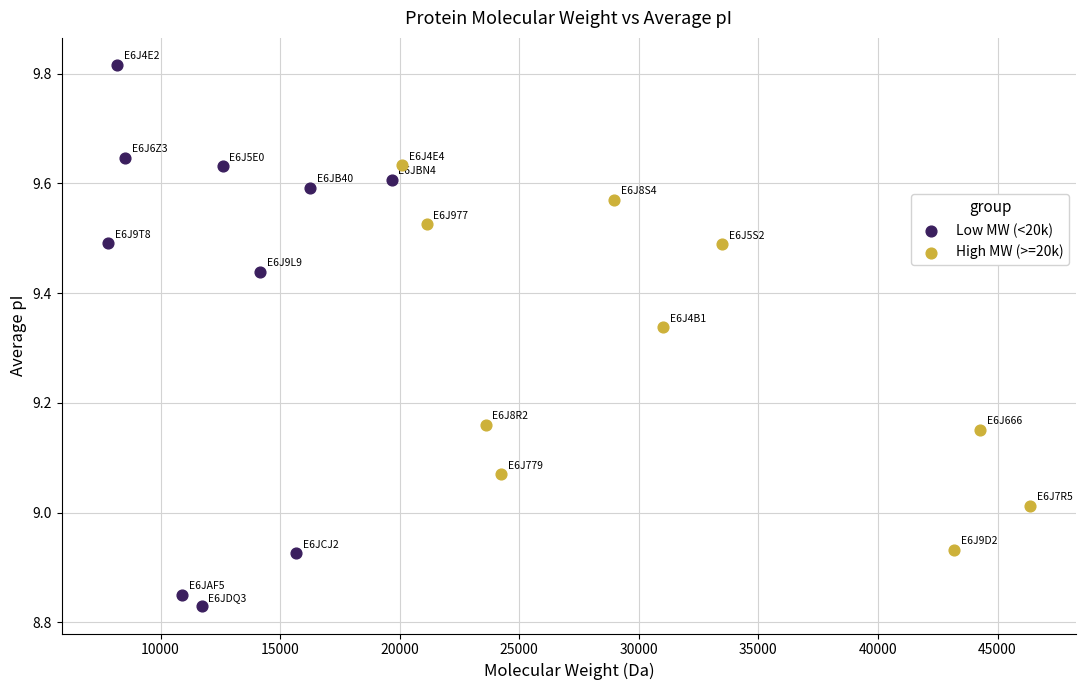

Which series contains the highest Y value?

Low MW (<20k)